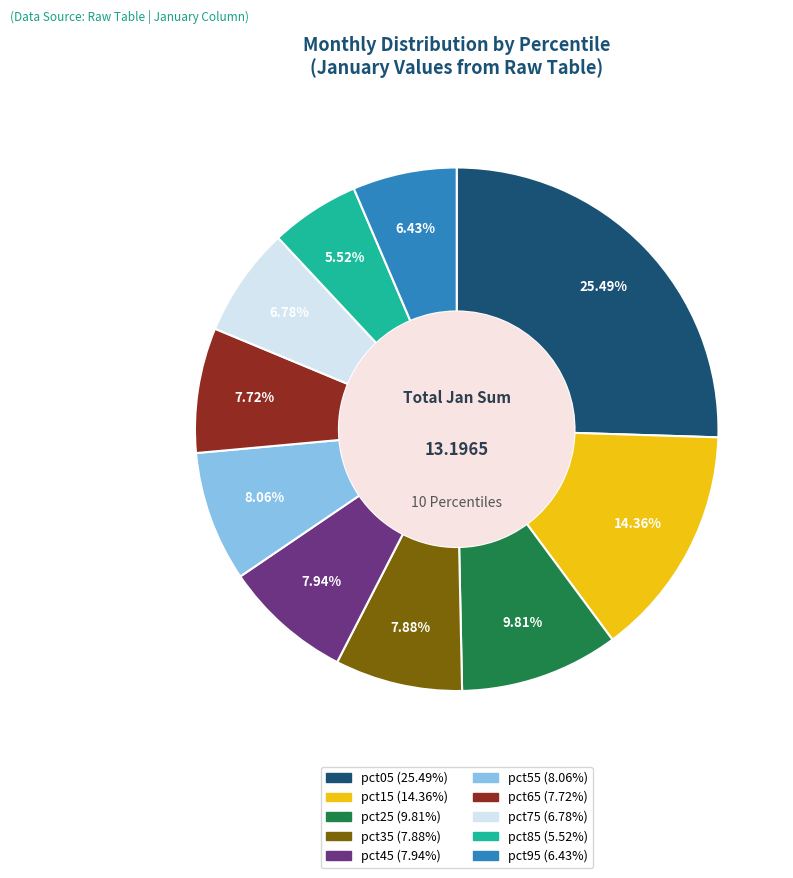

What is the ratio of the value at pct45 to the value at pct15?

0.6